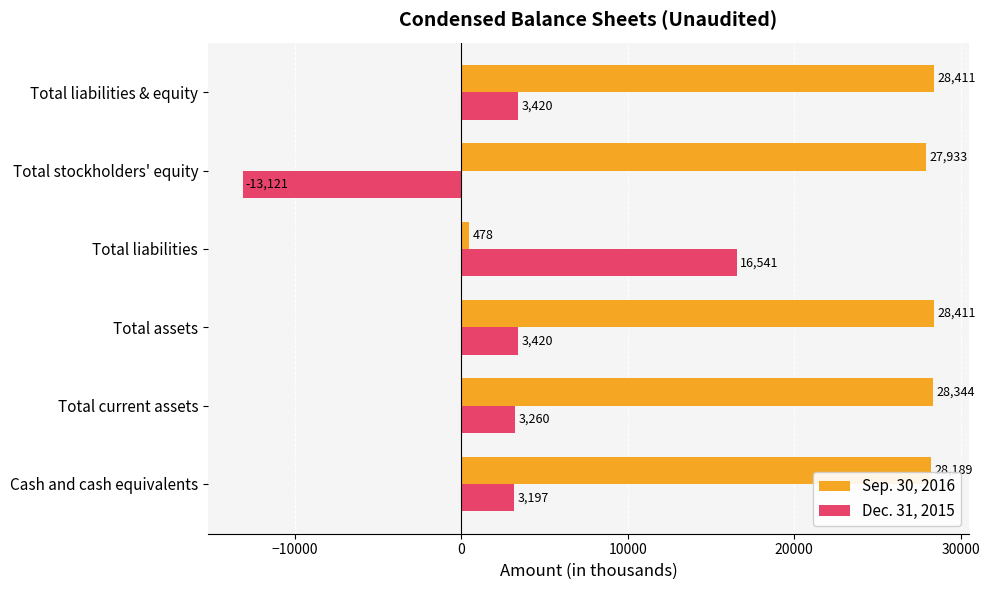

True or false: Dec. 31, 2015 has a value of -6811 at Total stockholders' equity.

False